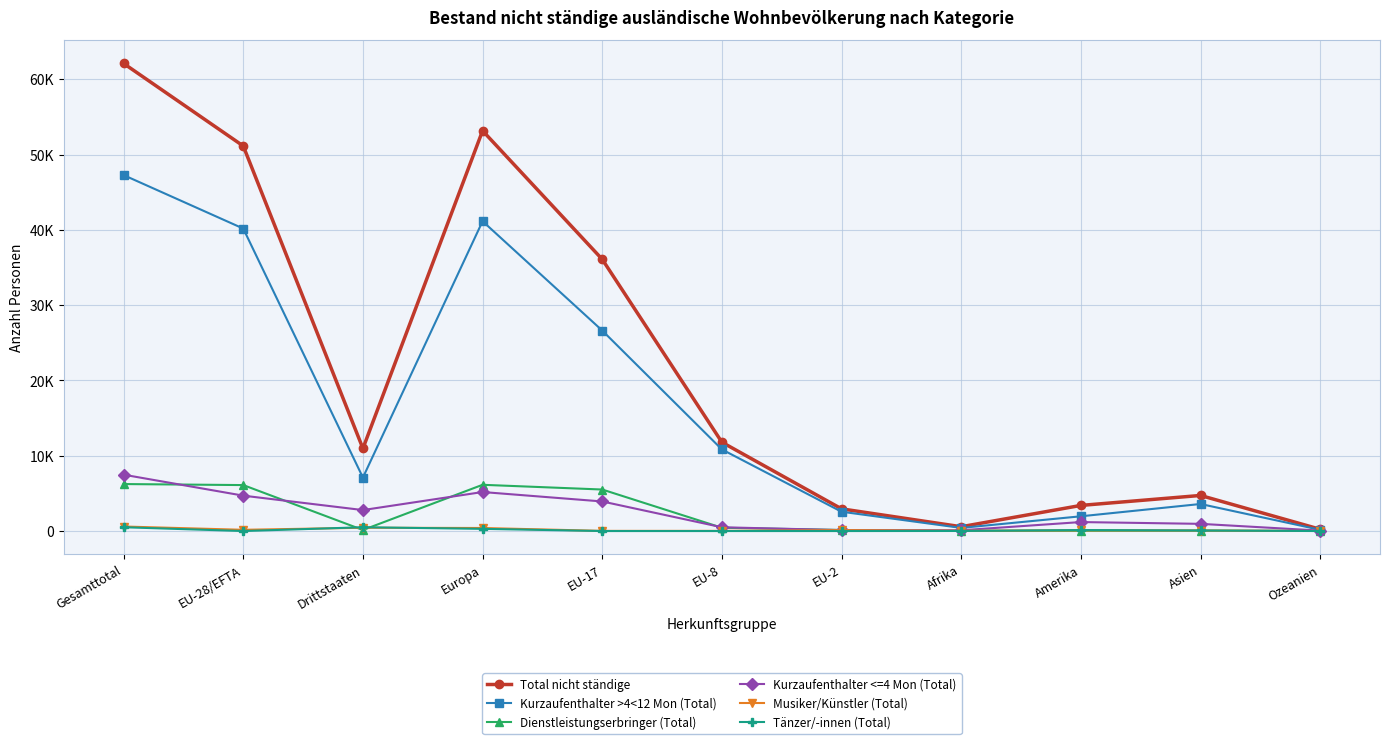

What are all the series names shown in the legend?

Total nicht ständige, Kurzaufenthalter >4<12 Mon (Total), Dienstleistungserbringer (Total), Kurzaufenthalter <=4 Mon (Total), Musiker/Künstler (Total), Tänzer/-innen (Total)